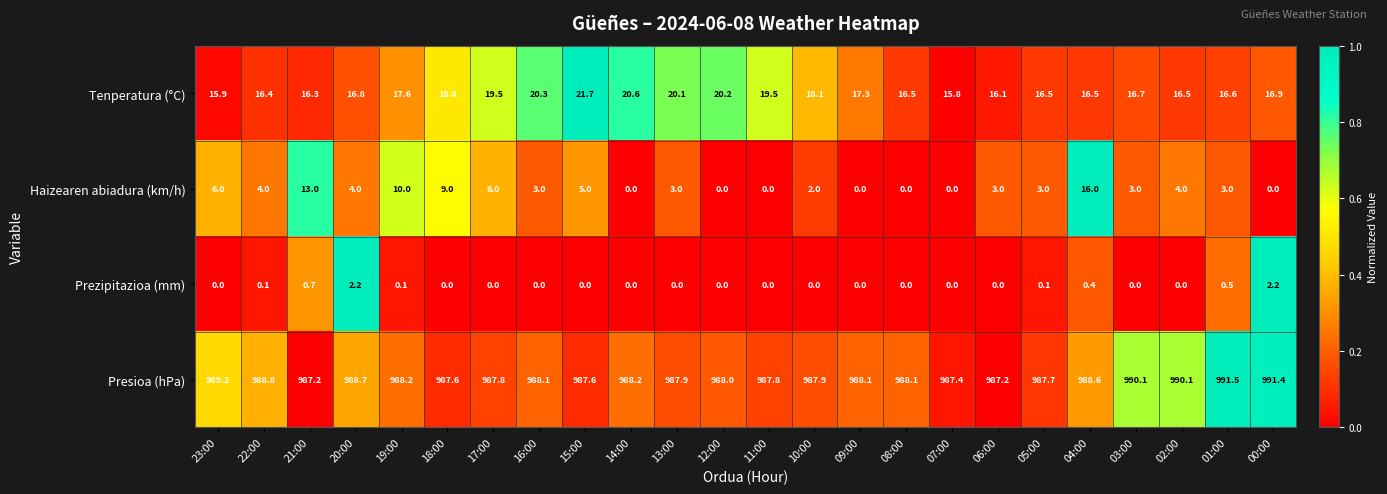

The value of Tenperatura (°C) at 23:00 is 15.9. True or false?

True